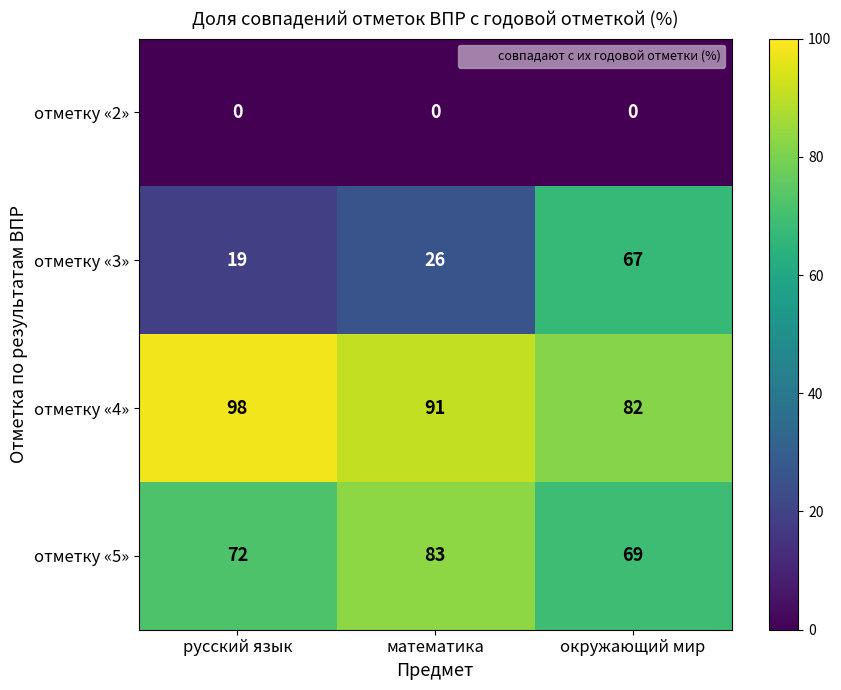

What is the sum of all отметку «3» values?

112